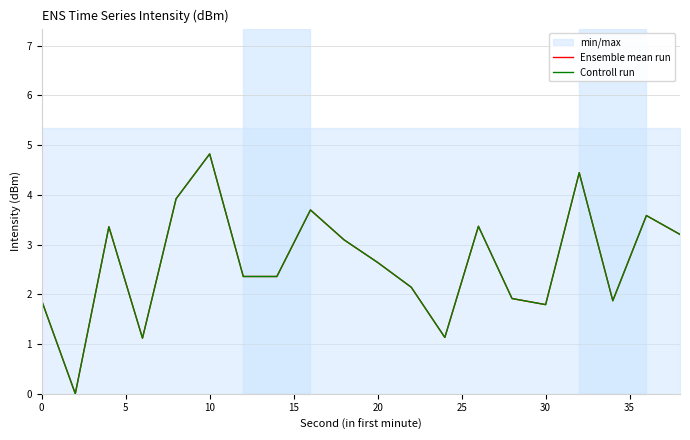

How many data points in Ensemble mean run are above 2?

13